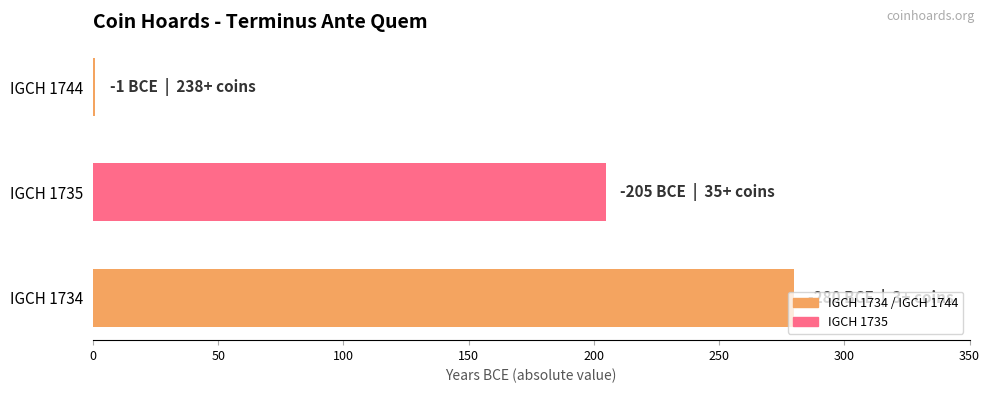

What is the sum of all values?

486